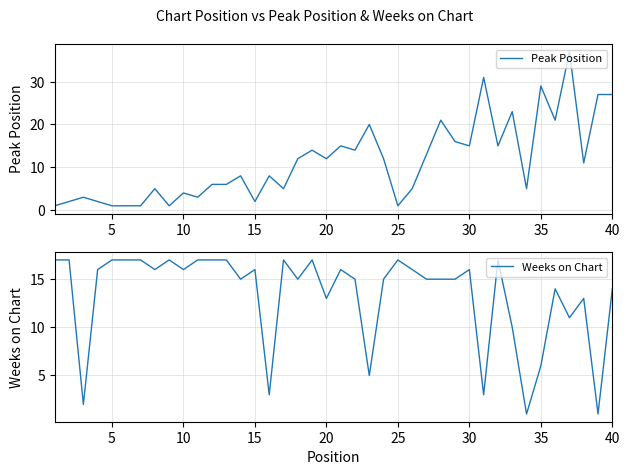

True or false: Weeks on Chart has a value of 16 at 30.

True